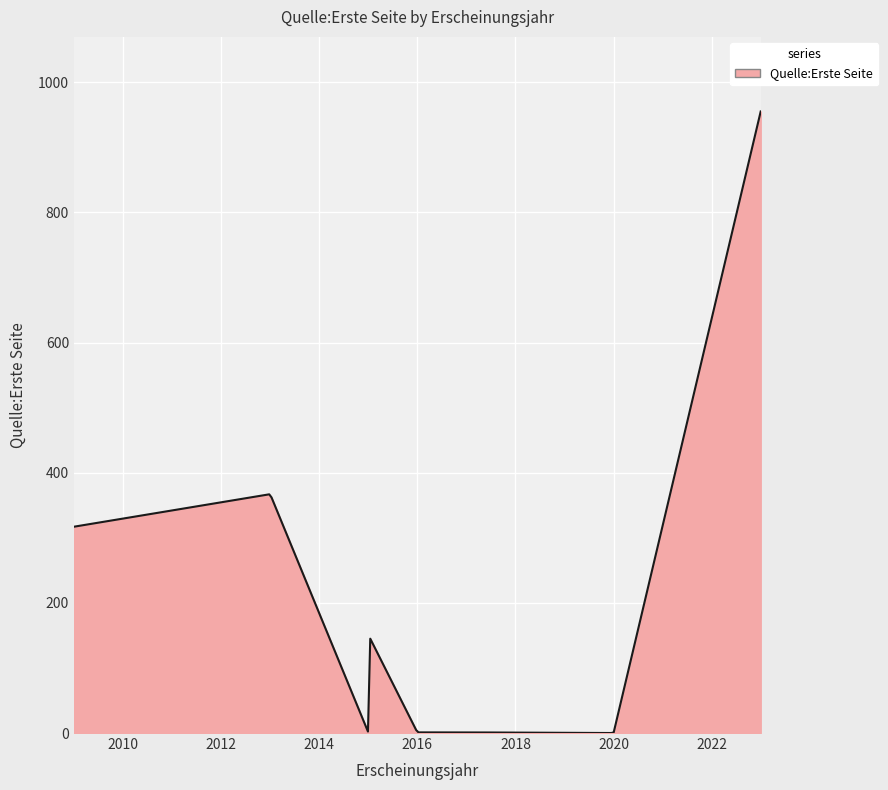

What is the maximum value shown in the chart?

955.0